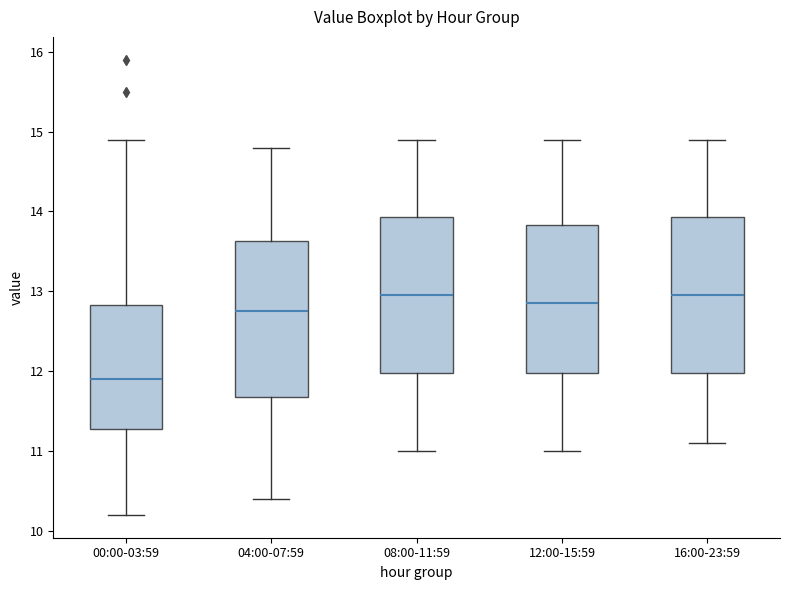

Where does the lower whisker of the box for 16:00-23:59 end on the y-axis? The values are not printed on the chart, so give them approximately, as read against the axis.

11.1